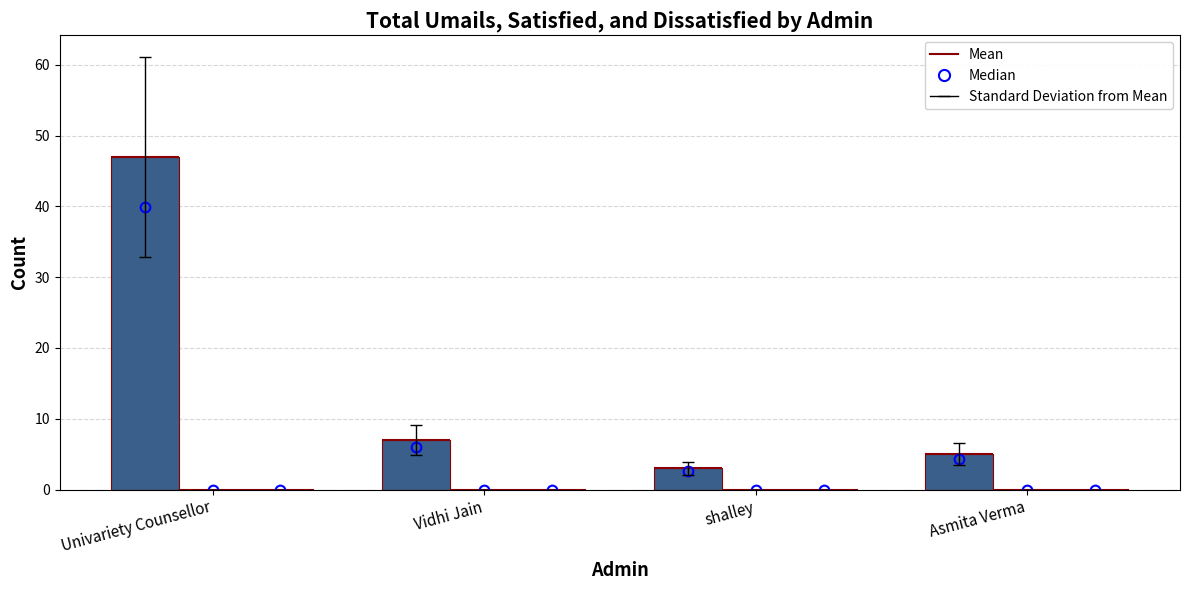

Which has a higher value, Vidhi Jain or Asmita Verma?

Vidhi Jain